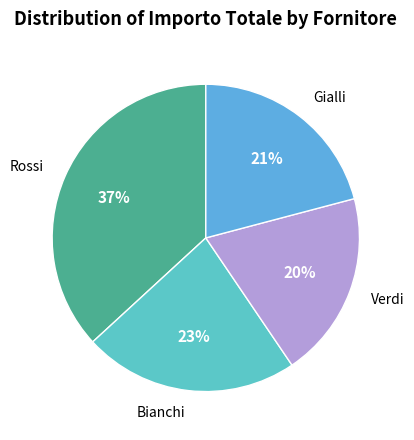

Does any single category account for the majority?

No